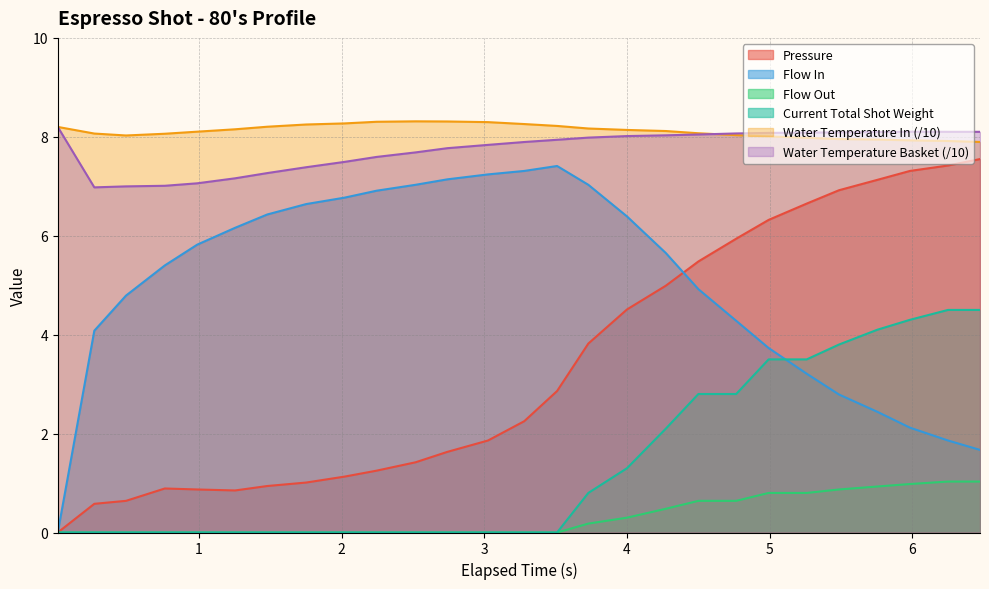

Between 13 and 3, which is larger?

13